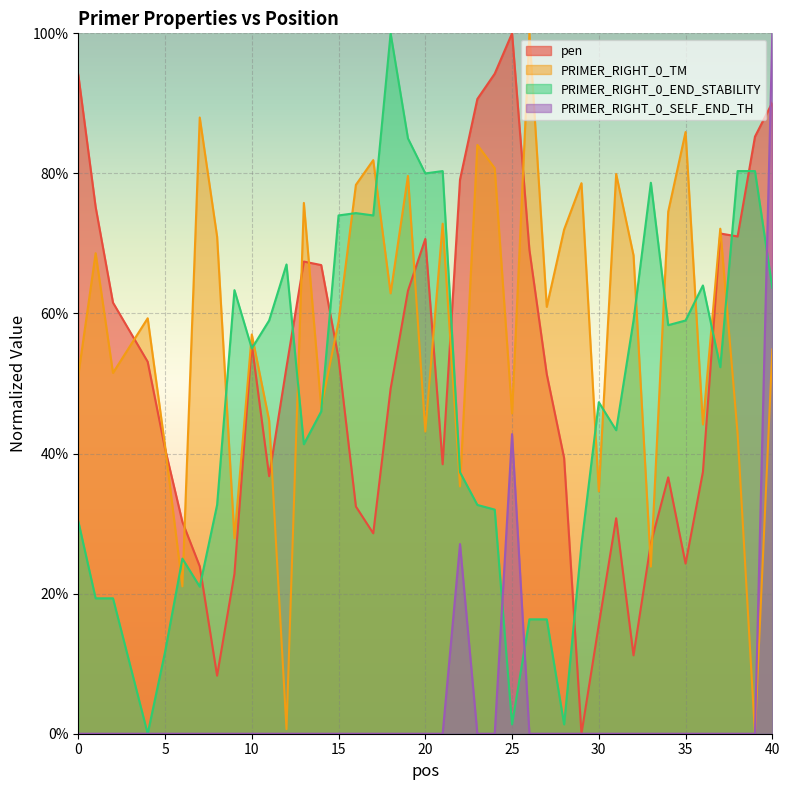

Rank the series at 11 from lowest to highest value.

PRIMER_RIGHT_0_SELF_END_TH, pen, PRIMER_RIGHT_0_TM, PRIMER_RIGHT_0_END_STABILITY